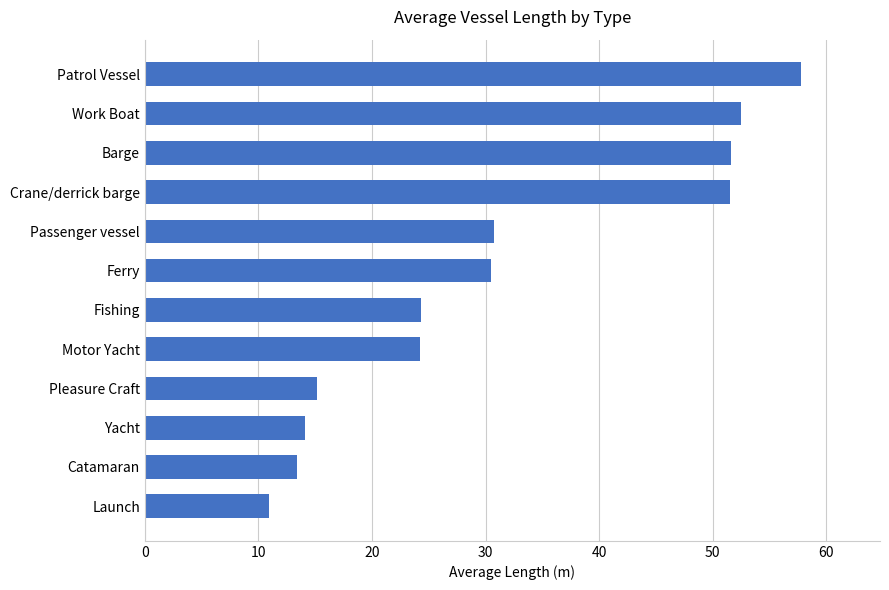

The value at Launch is 10.9. True or false?

True